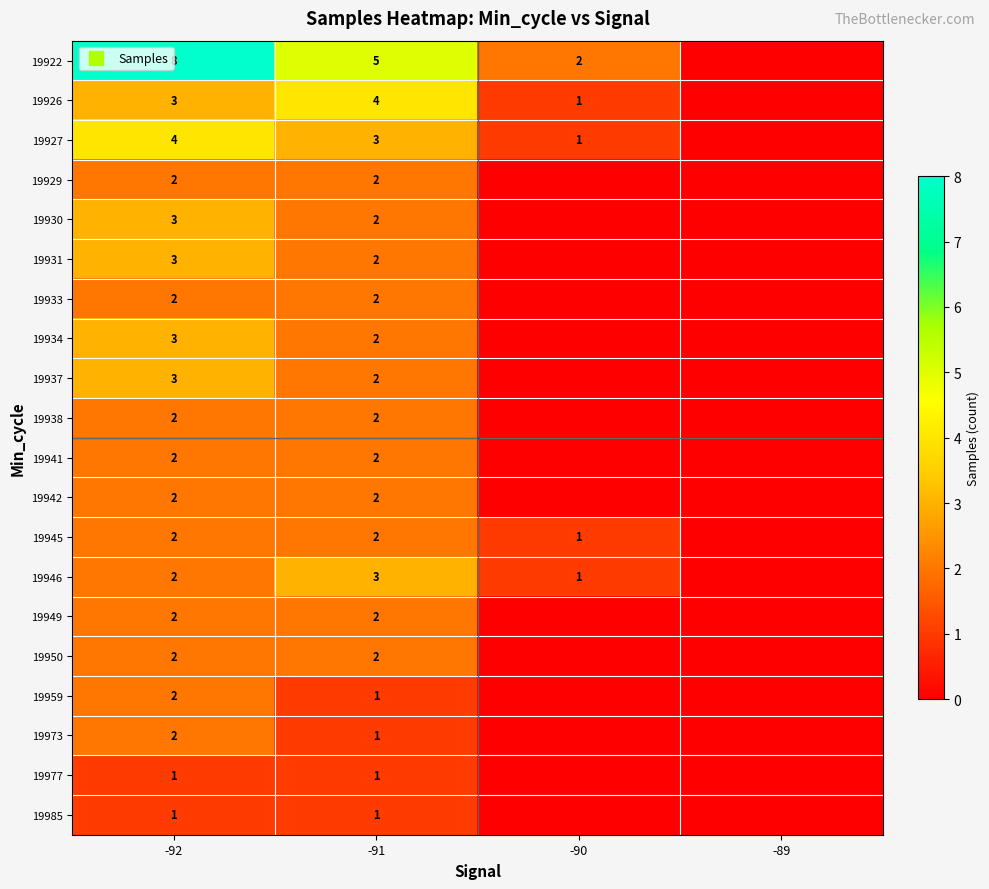

At which label does 19933 reach its minimum?

-90